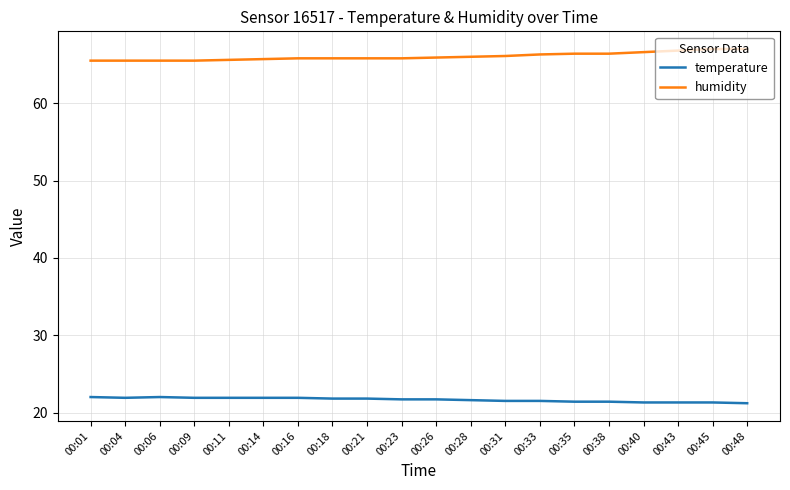

How many lines are shown in the chart?

2